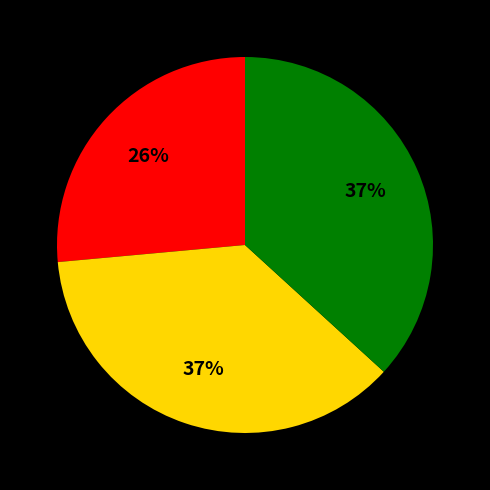

To the nearest percent, what is the average slice percentage?

33%